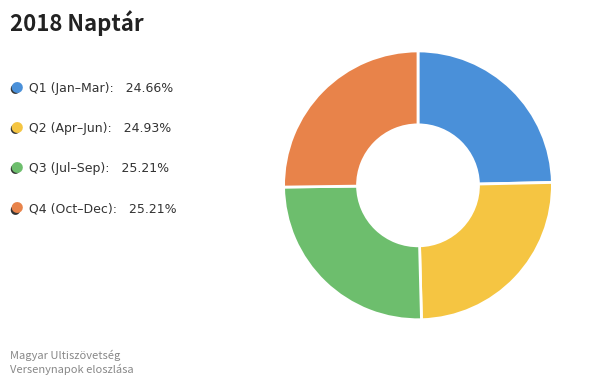

Is there a majority slice in this chart?

No